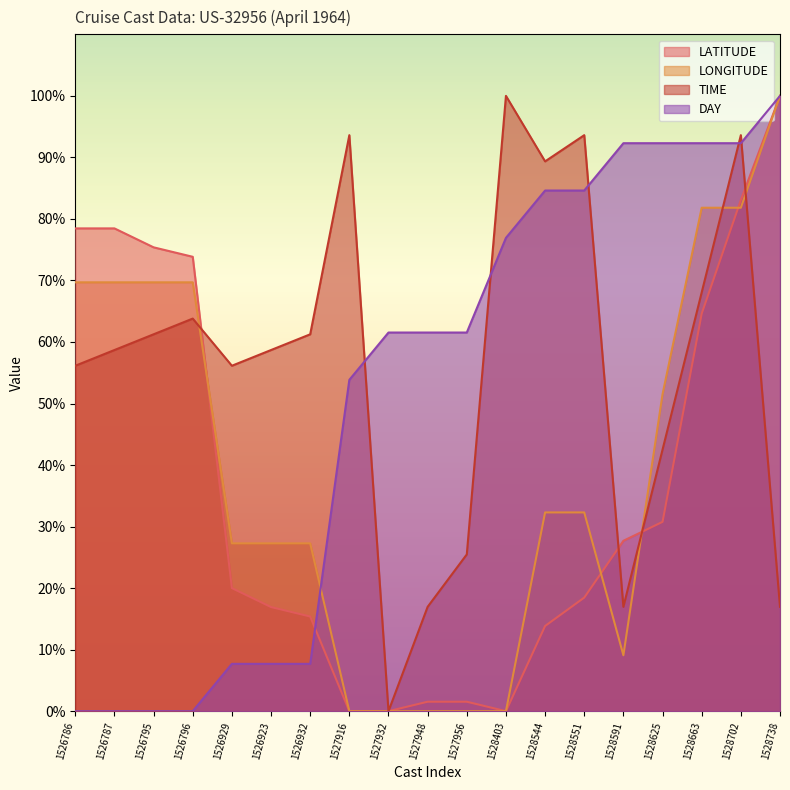

What value does the TIME series have at 1527956?

25.5